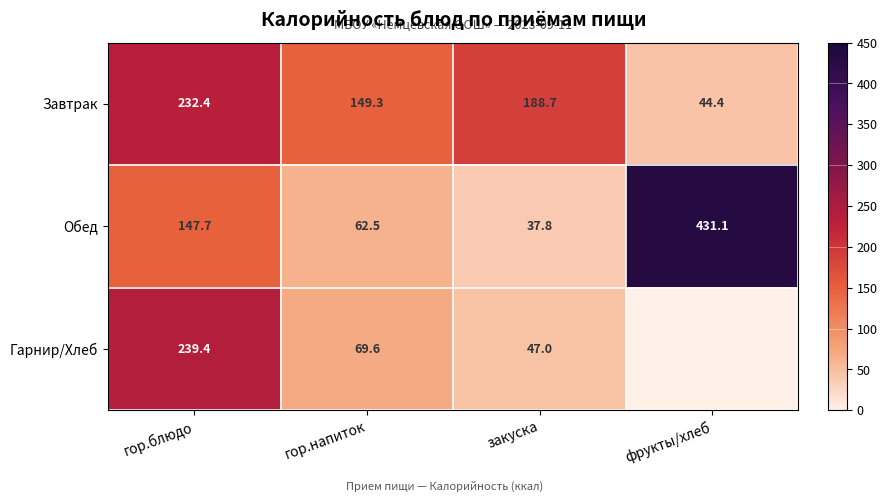

The value of Гарнир/Хлеб at закуска is 21.2. True or false?

False